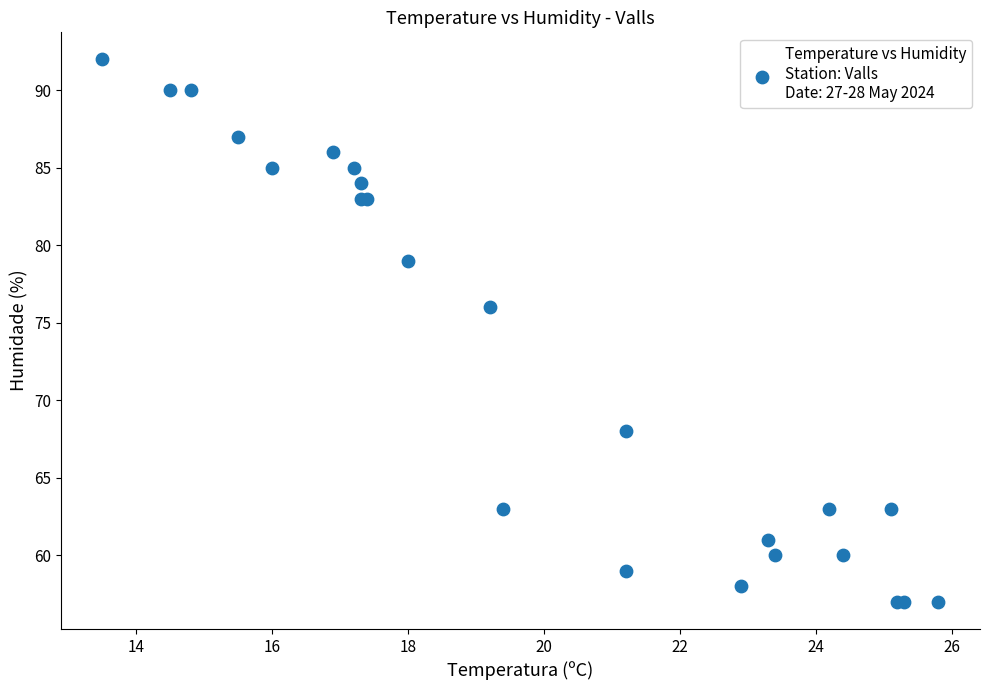

What Y value in the scatter plot is closest to 74?

76